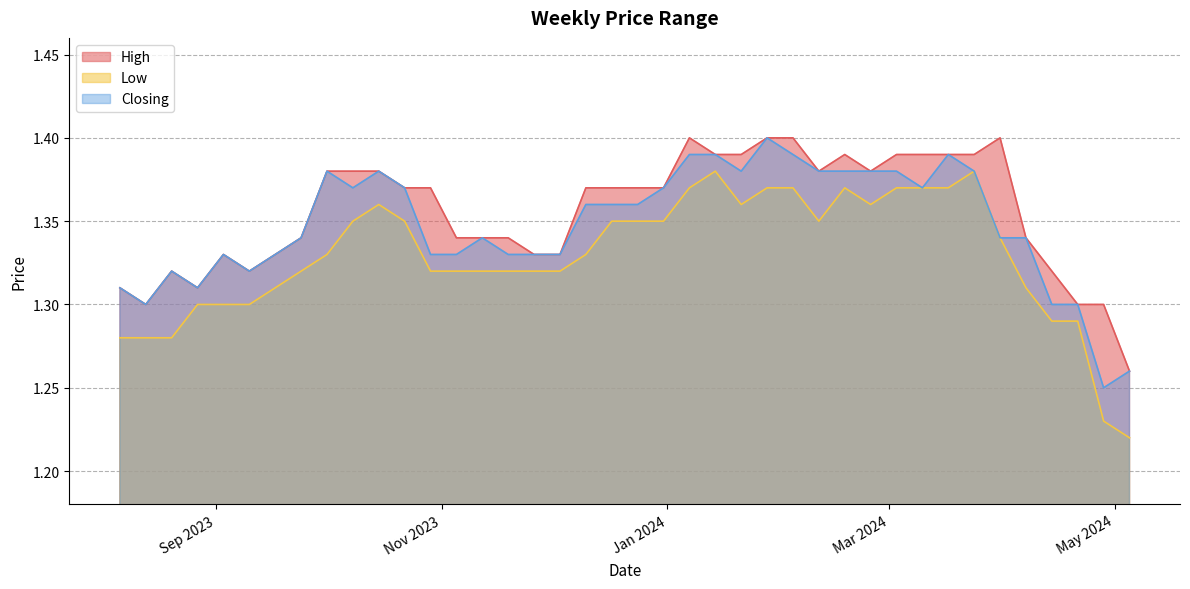

Which series has the widest spread of values?

Low